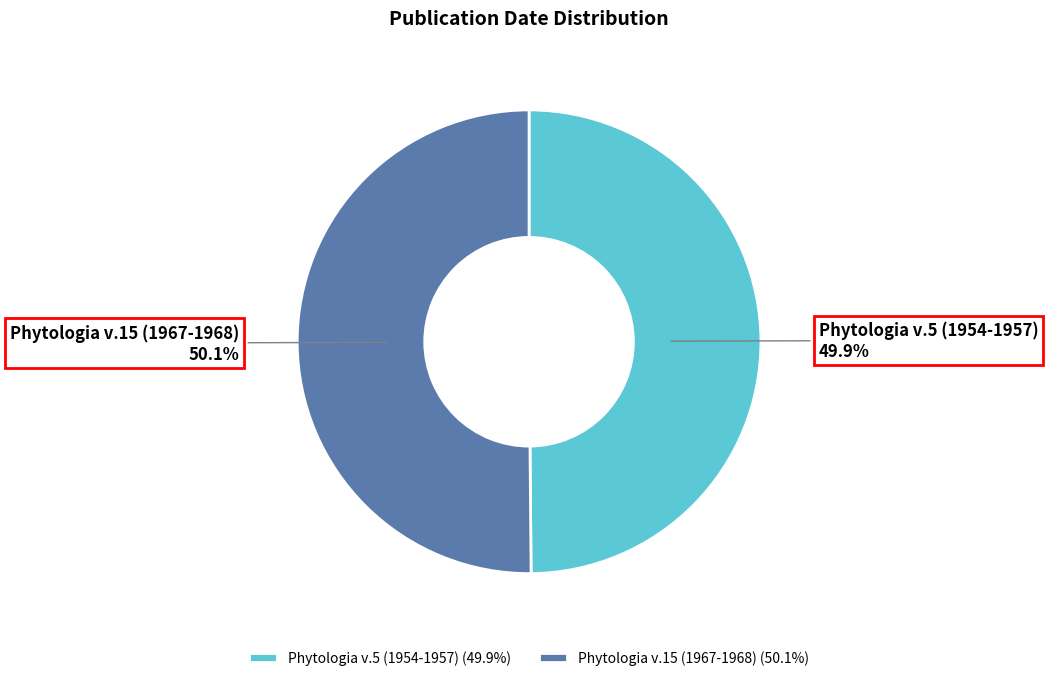

Is the sum of Phytologia v.15 (1967-1968) and Phytologia v.5 (1954-1957) greater than half?

Yes